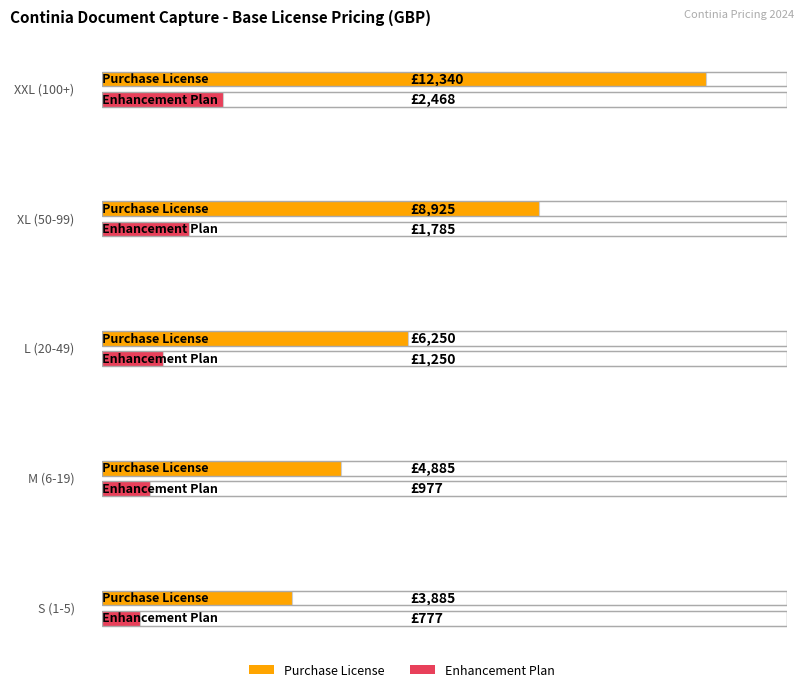

What are all the series names shown in the legend?

Purchase License, Enhancement Plan